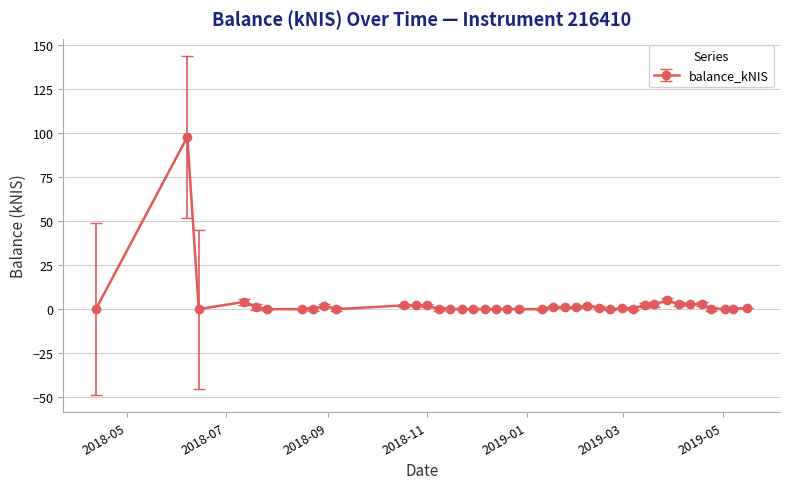

What is the average value?

3.5